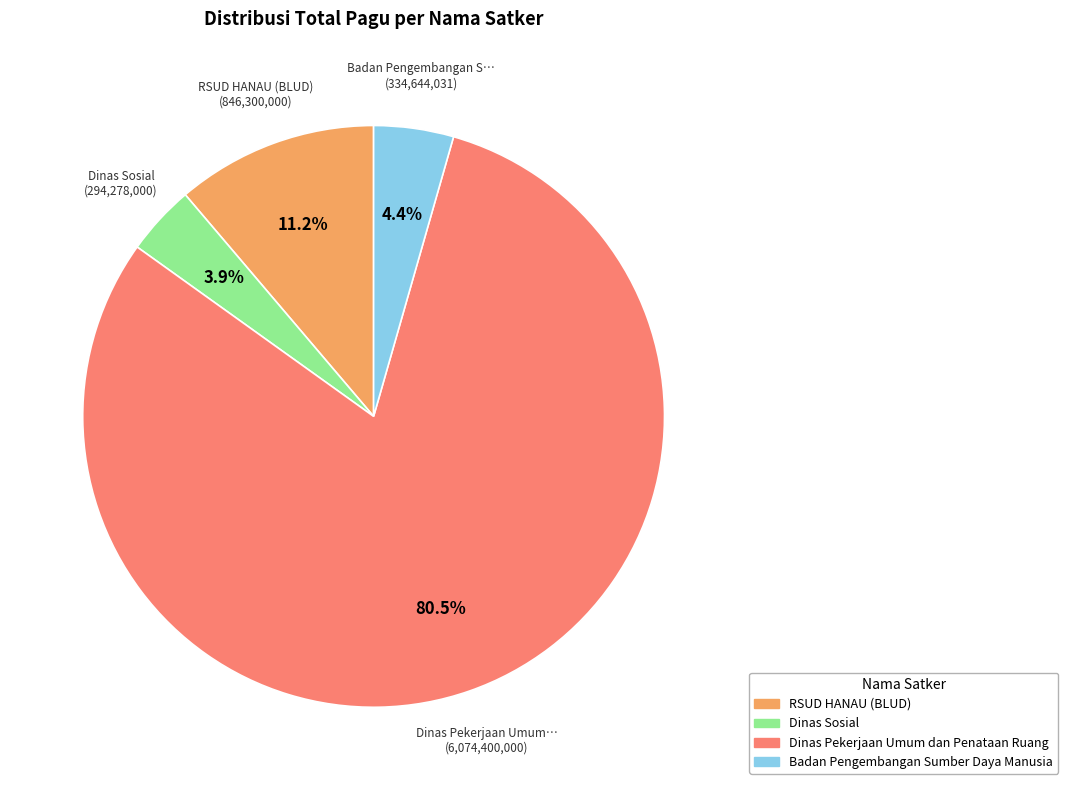

Is there any slice that represents more than half of the pie?

Yes